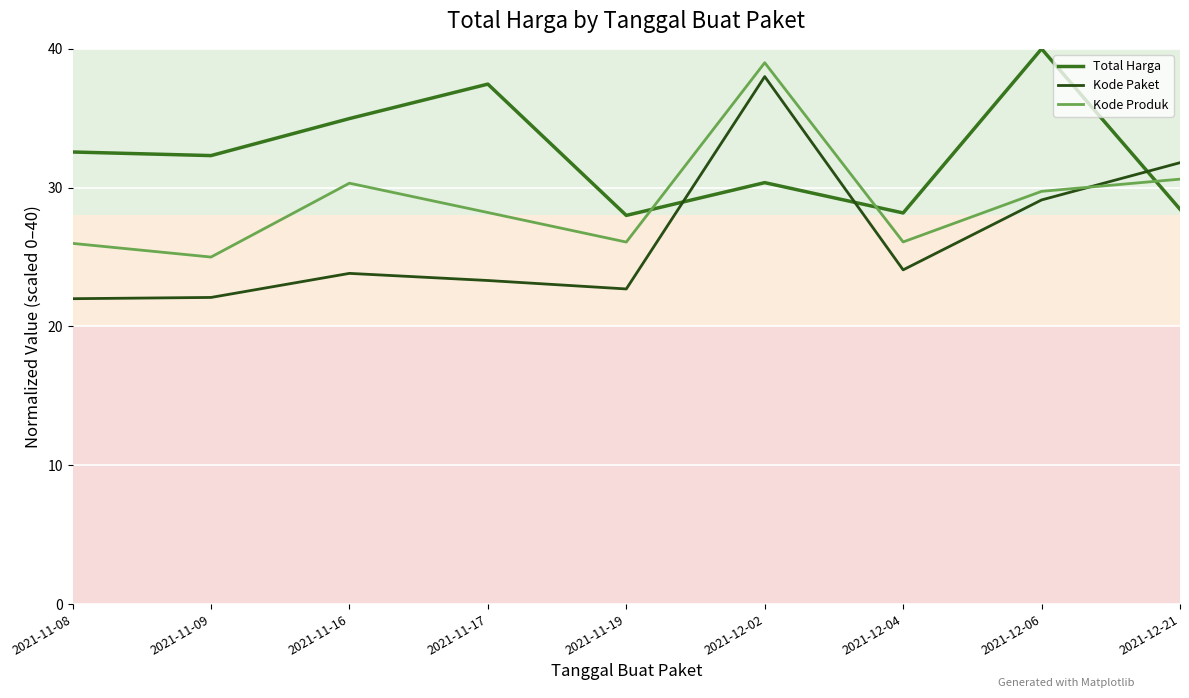

Is it true that Total Harga equals 28.0 at 2021-11-19?

True